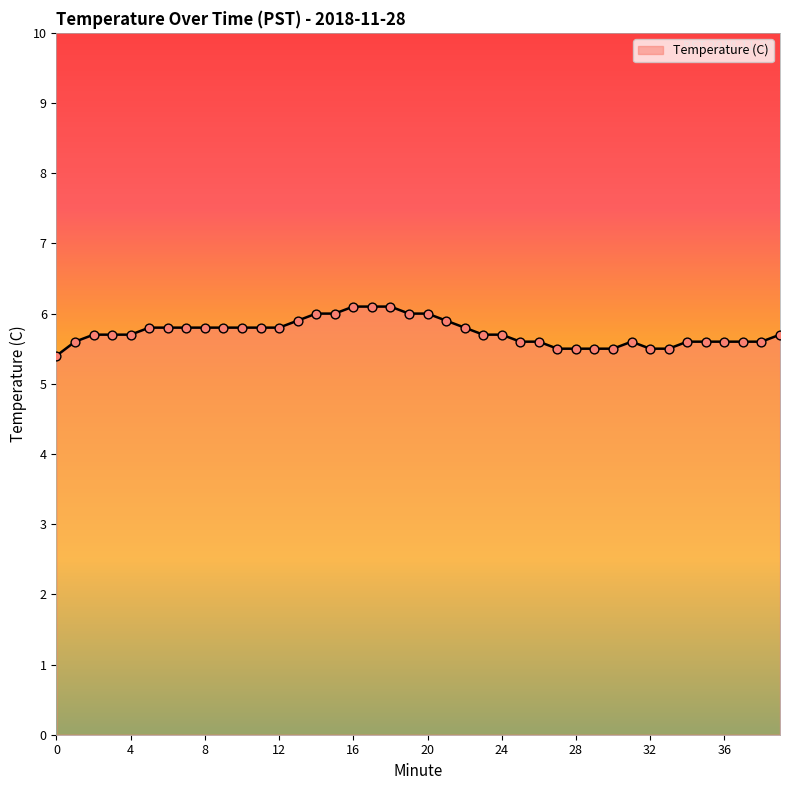

What is the maximum value shown in the chart?

6.1